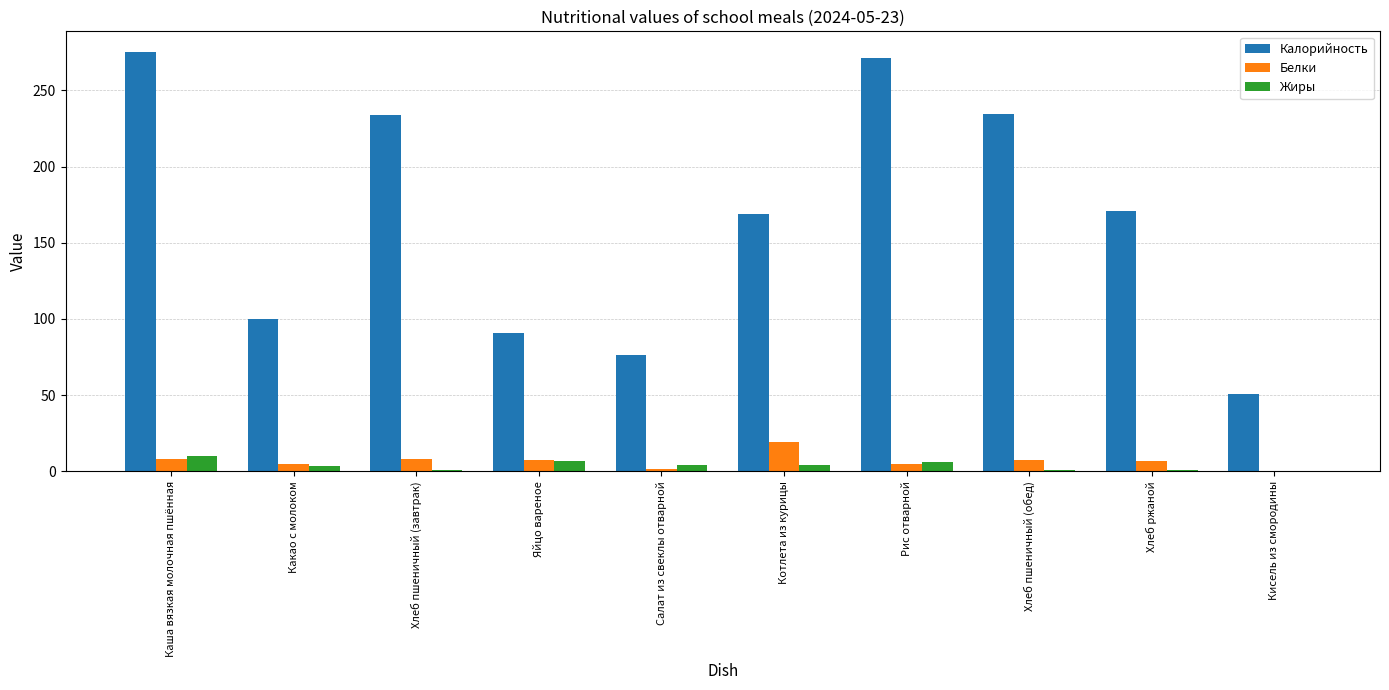

At which category is the sum across all series the highest?

Каша вязкая молочная пшённая